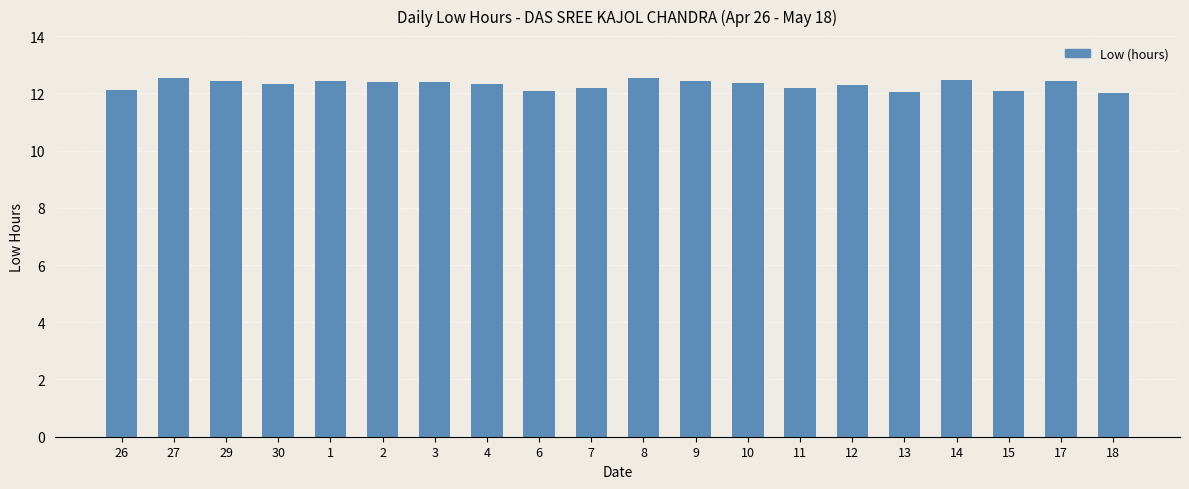

What is the label of the 7th bar from the left?

3